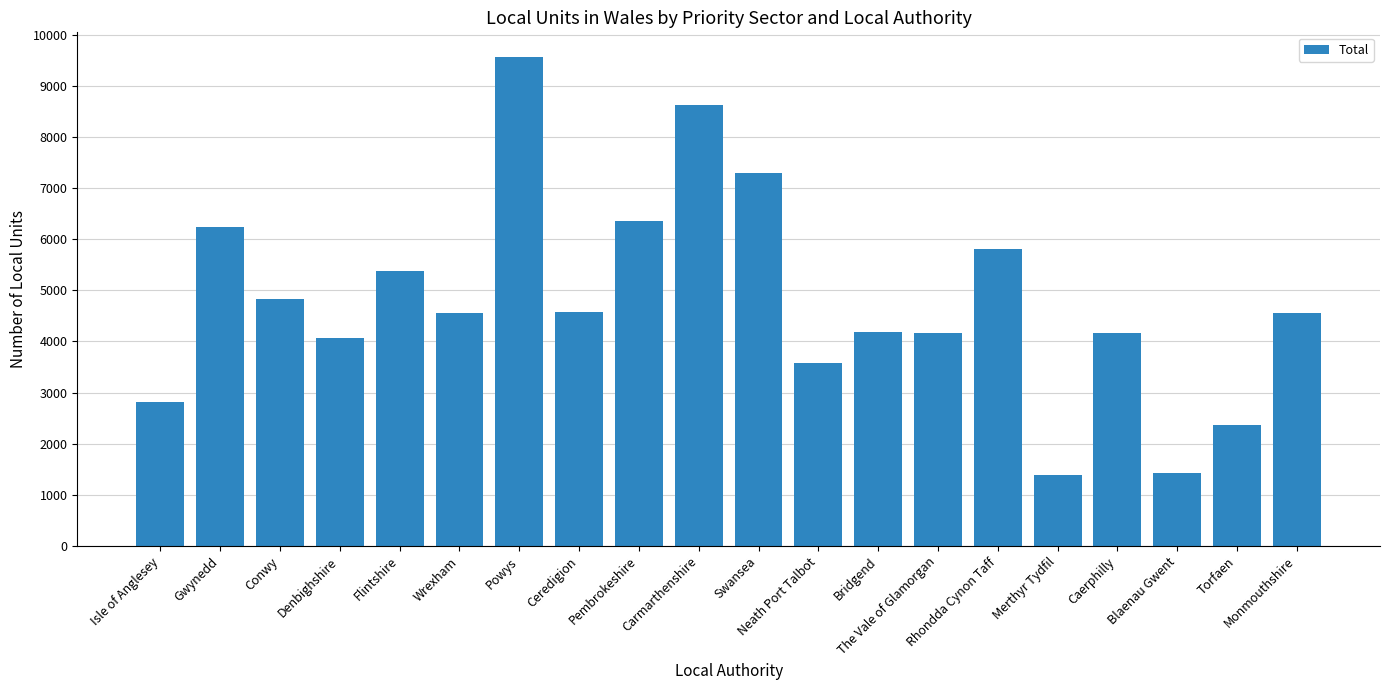

Does the chart contain stacked bars?

No